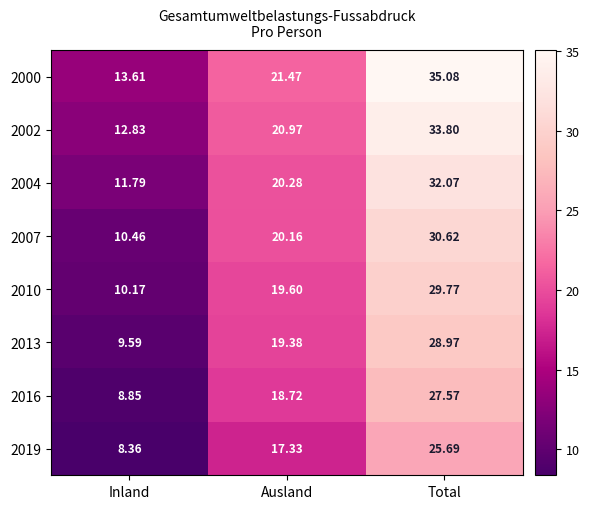

Where is 2016 nearest to the value 18?

Ausland